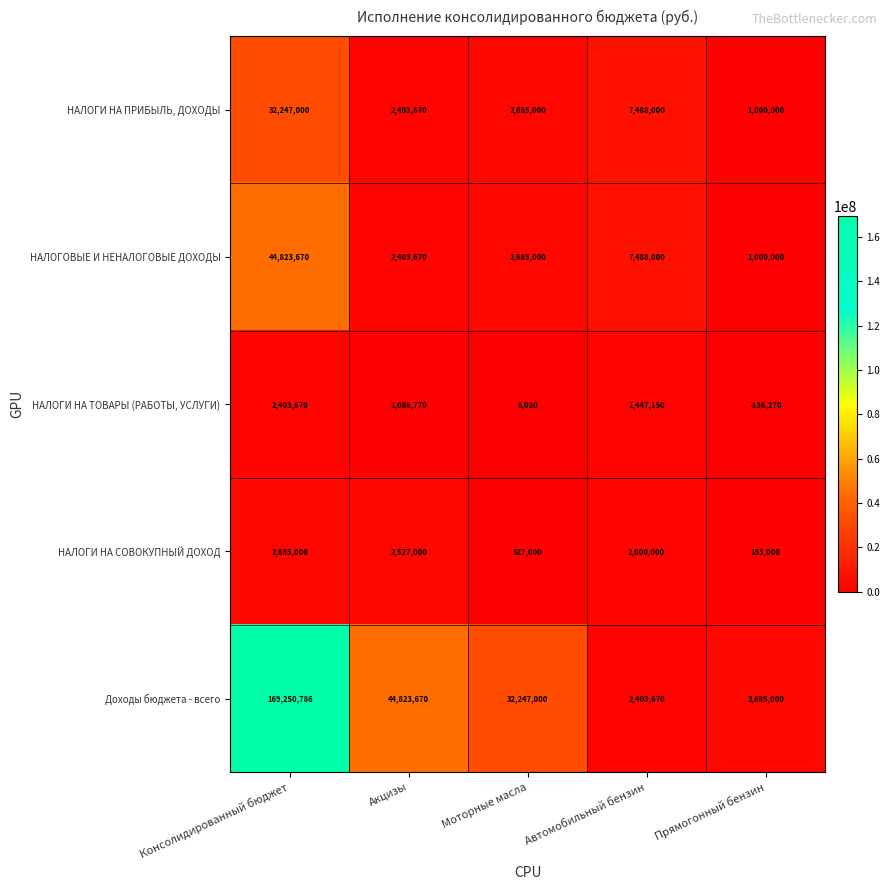

What is the difference between the Доходы бюджета - всего values at Прямогонный бензин and Моторные масла?

29562000